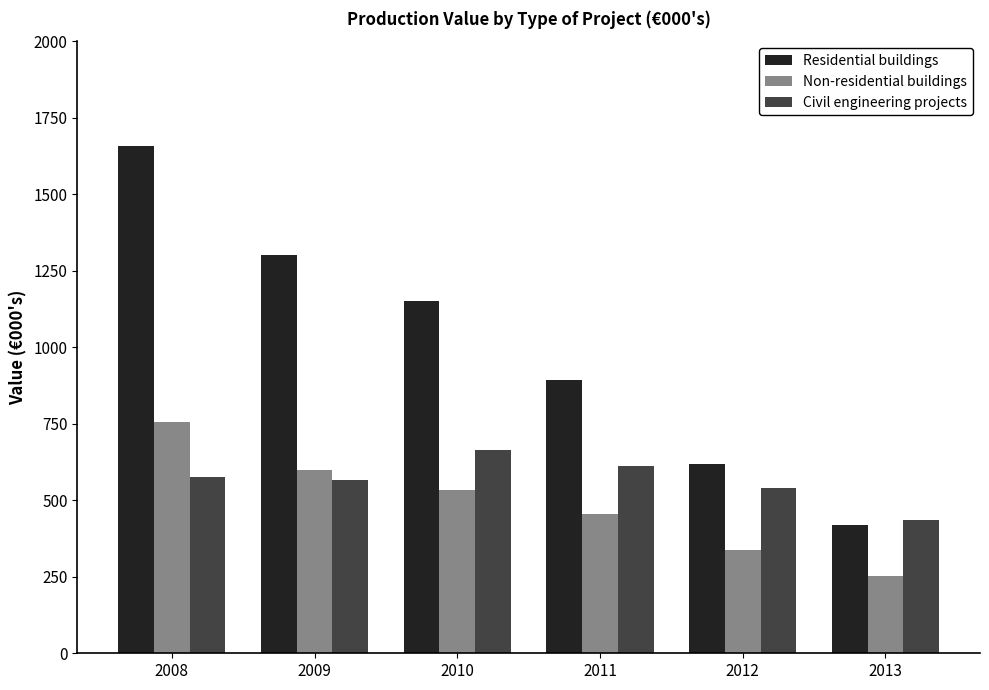

At 2012, list the series in order from smallest to largest.

Non-residential buildings, Civil engineering projects, Residential buildings